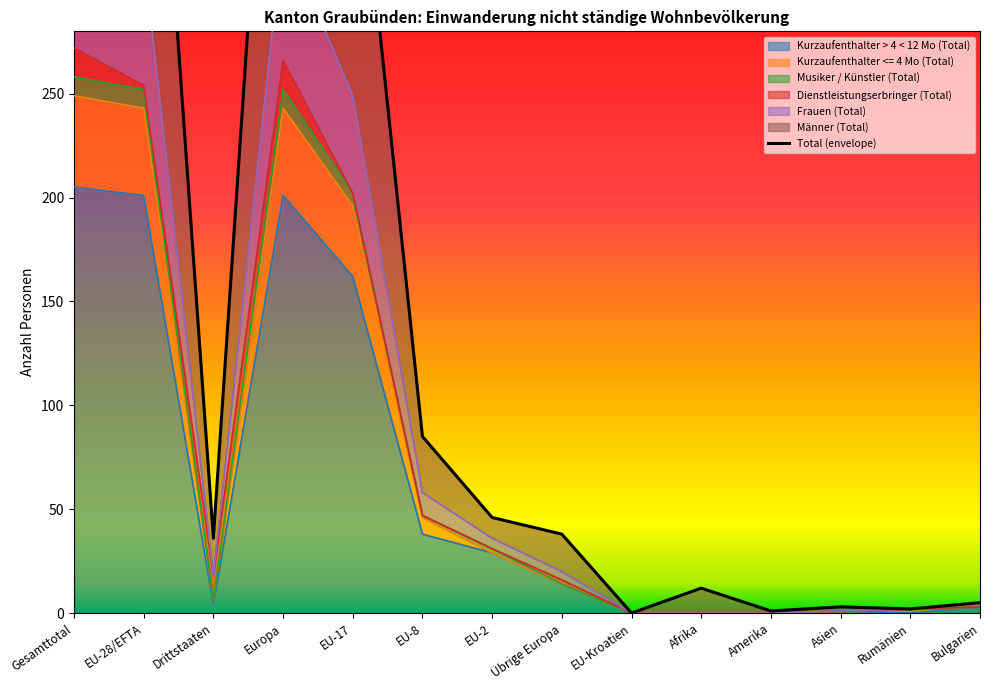

The value at Übrige Europa is 38. True or false?

True